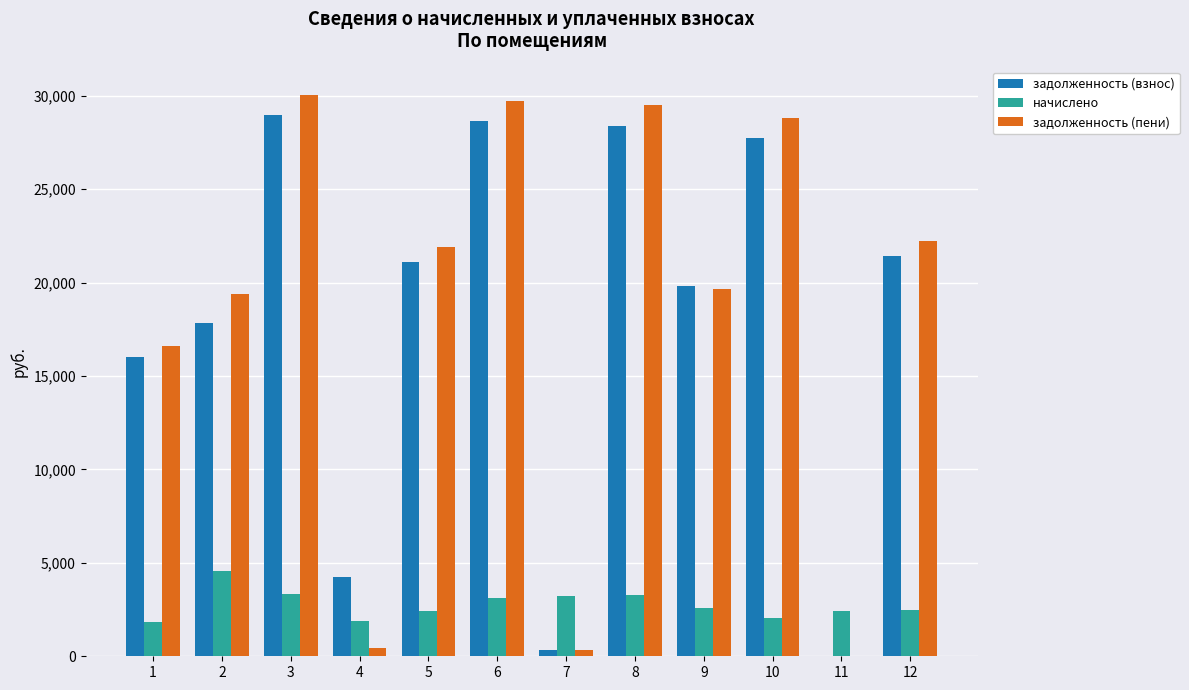

Is the value of задолженность (взнос) at 7 greater than the value of начислено at 1?

No